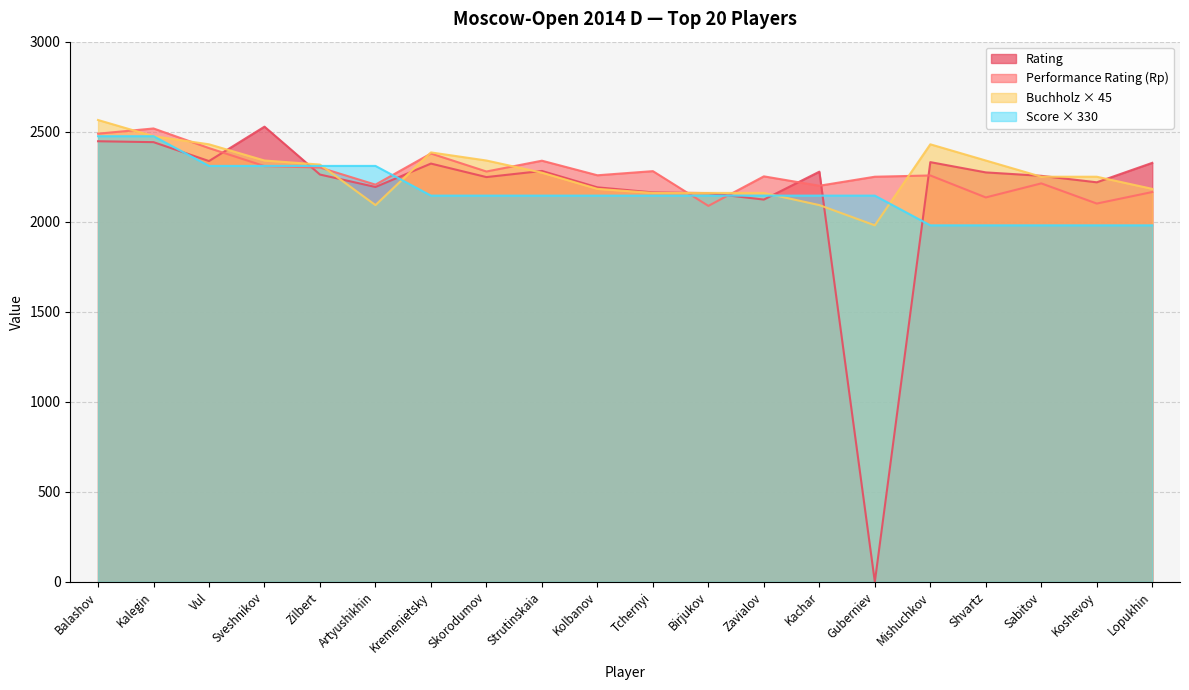

Between which two adjacent categories do Rating and Score first intersect?

Kalegin and Vul